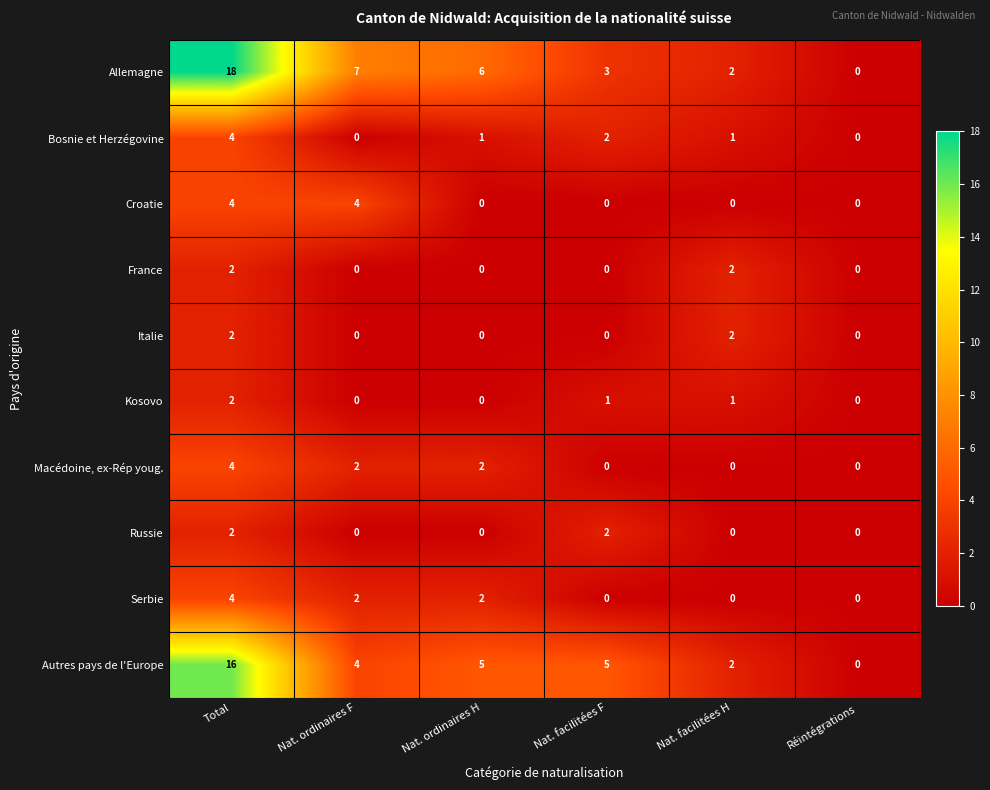

The value of Italie at Nat. facilitées H is 2. True or false?

True